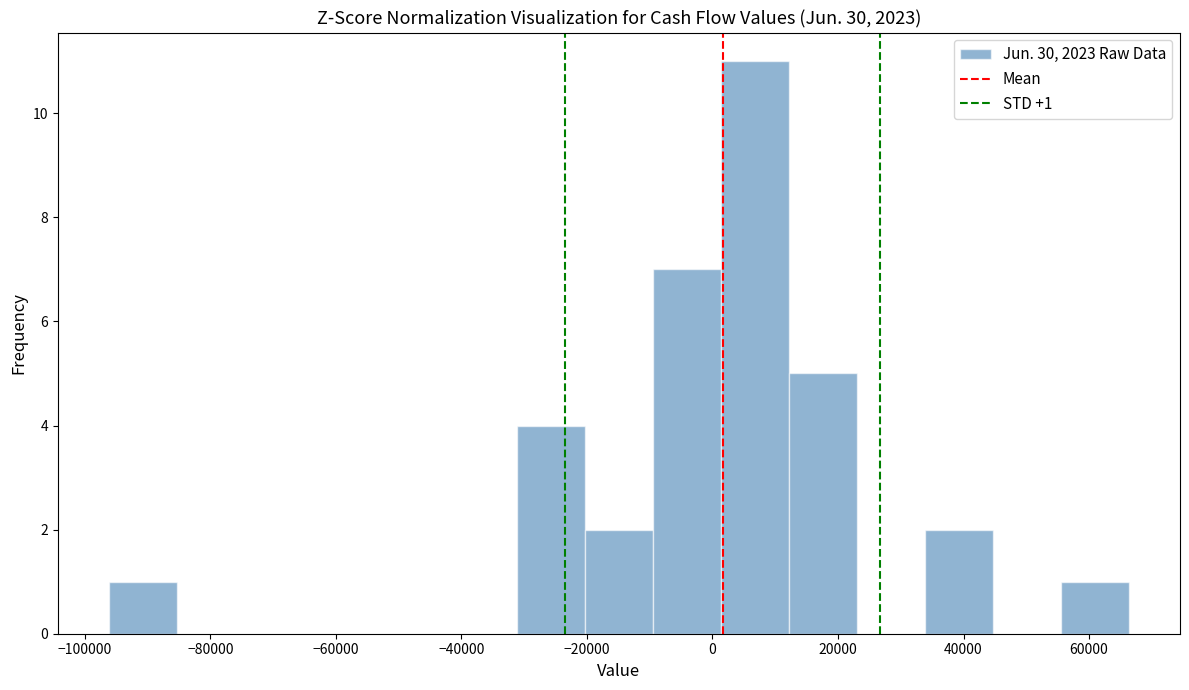

Which range on the x-axis has the tallest bar?

2000 to 12000